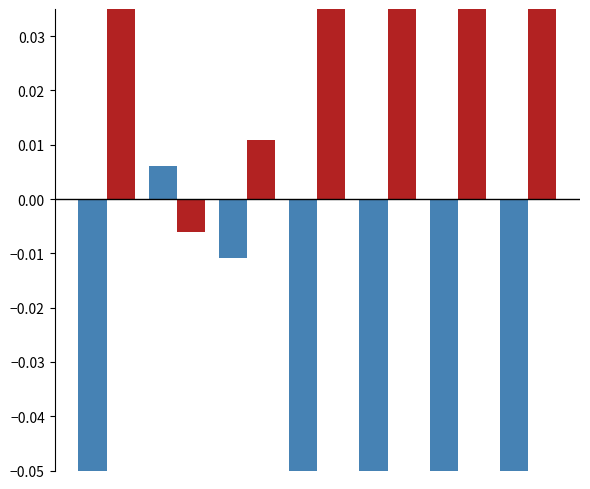

What are all the series names shown in the legend?

Other Religious Beliefs Variance, Christian Variance